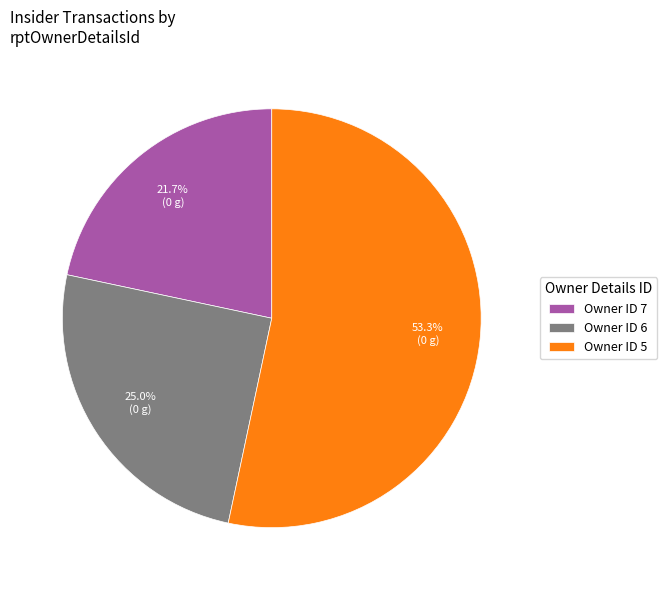

Approximately how many times larger is the value at Owner ID 6 compared to Owner ID 7?

1.2